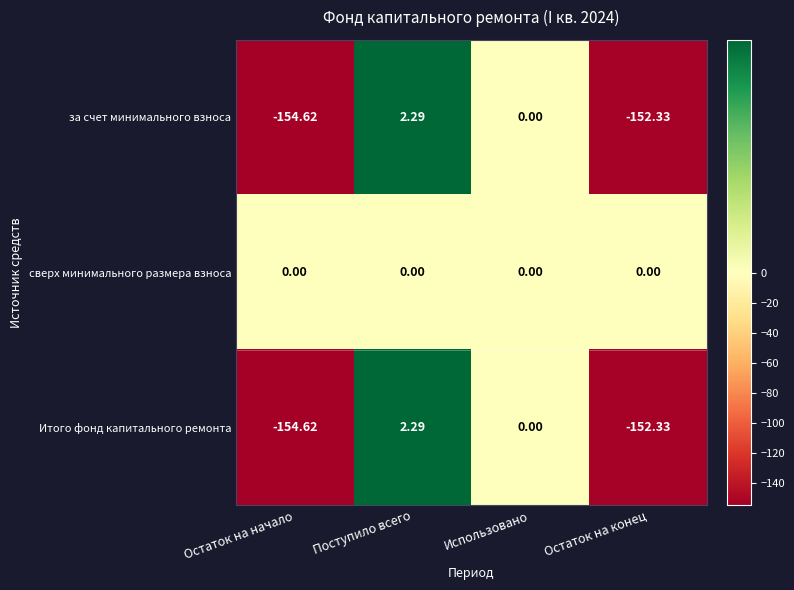

Where does the Итого фонд капитального ремонта series first go above 0?

Поступило всего